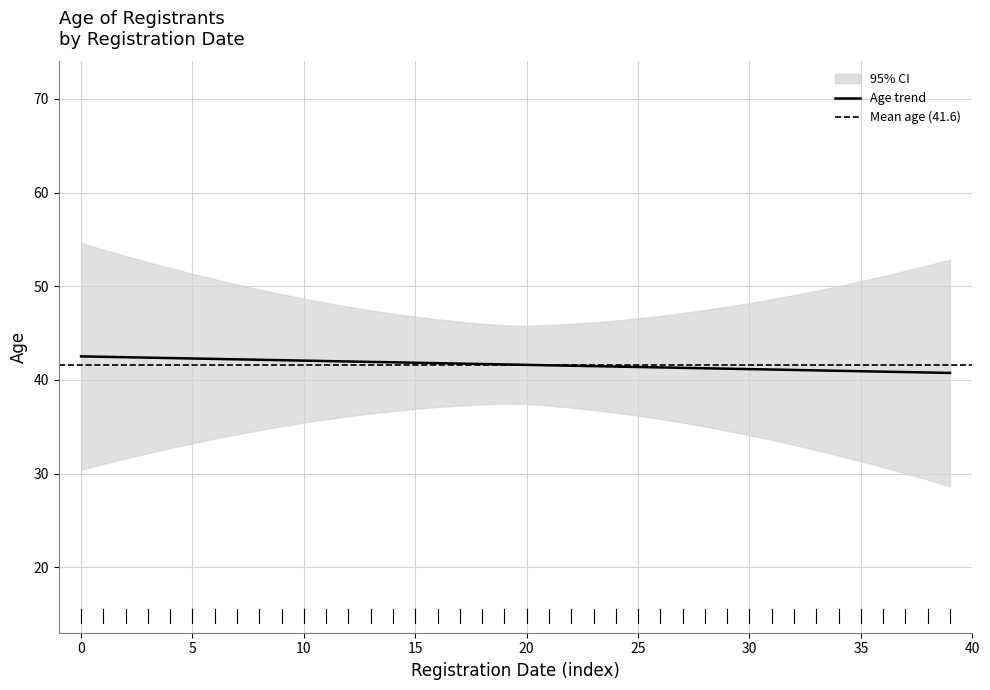

True or false: Age trend has a value of 41.6 at 20.

True